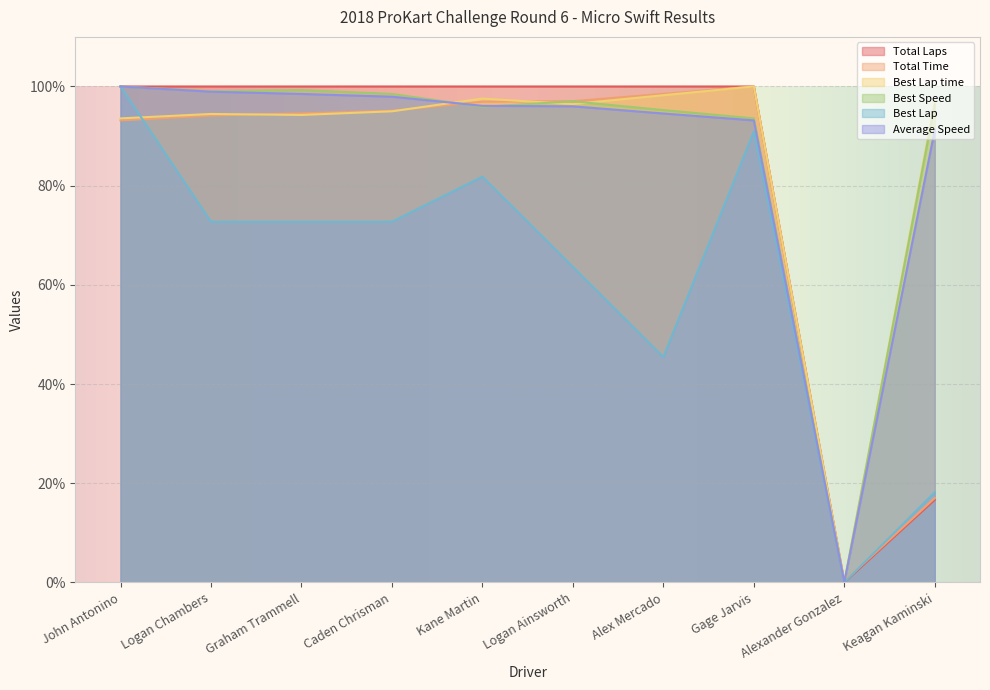

True or false: Average Speed has a value of 141.9 at Keagan Kaminski.

False